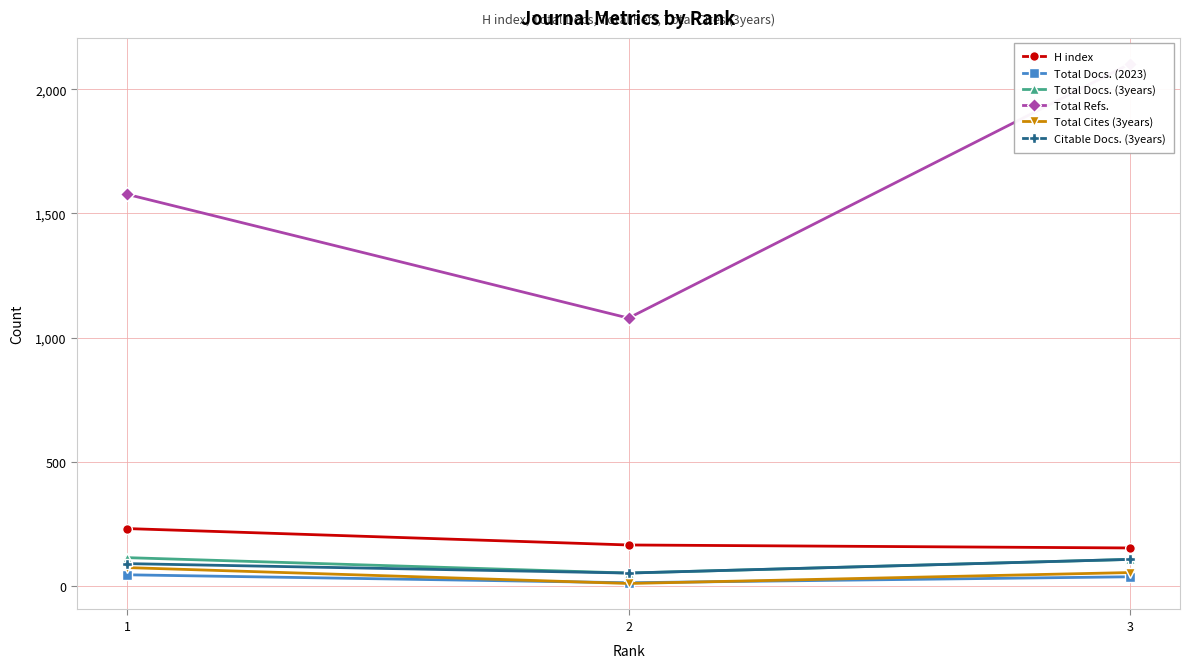

What is the highest value of the Total Docs. (3years) series?

115